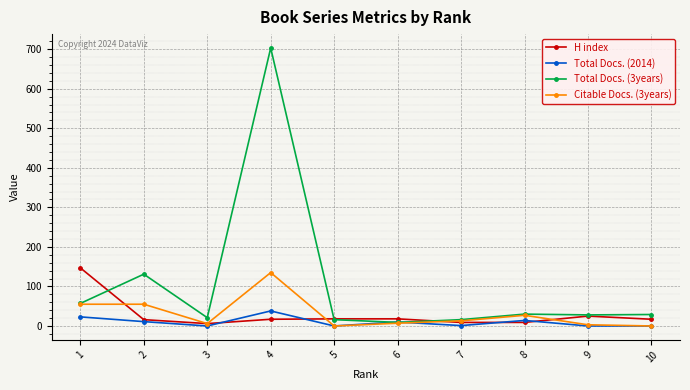

What is the maximum value shown in the chart?

703